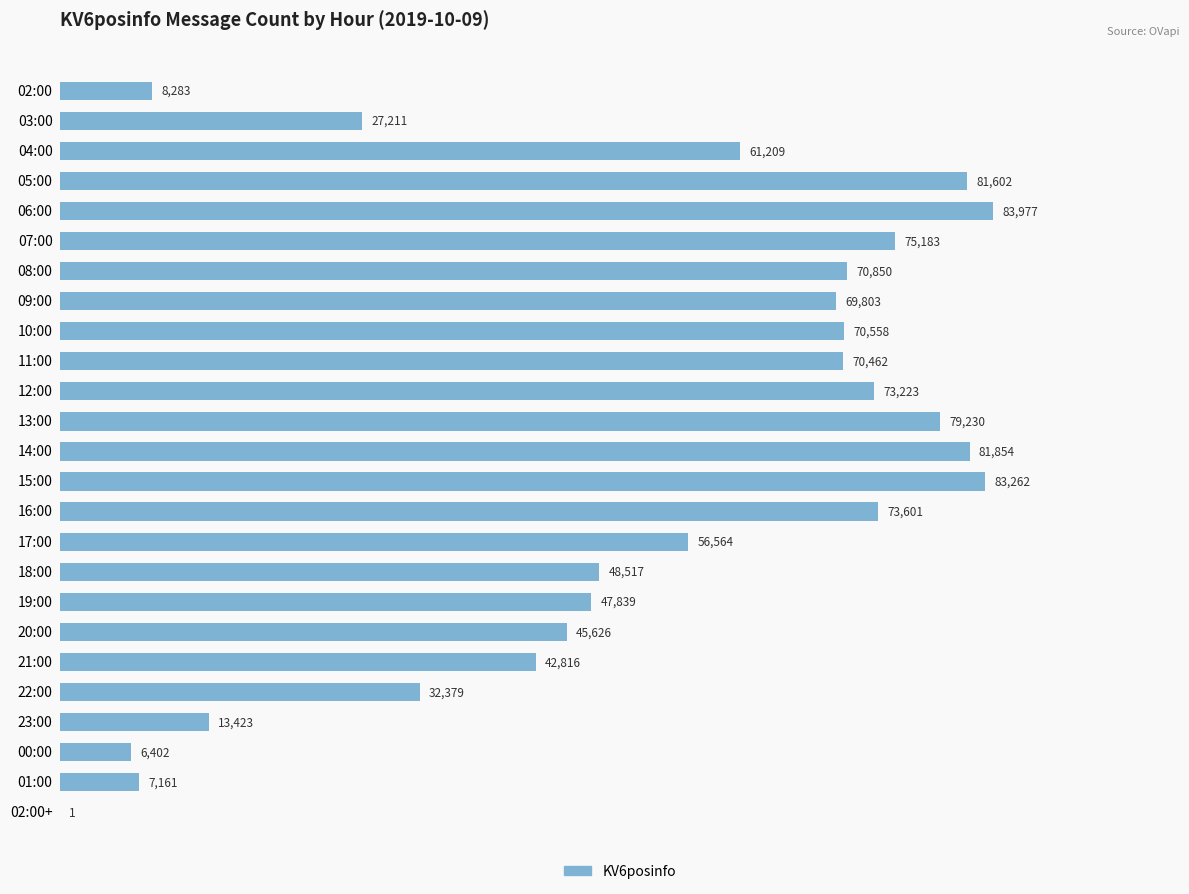

What is the sum of the values at 02:00+ and 09:00?

69804